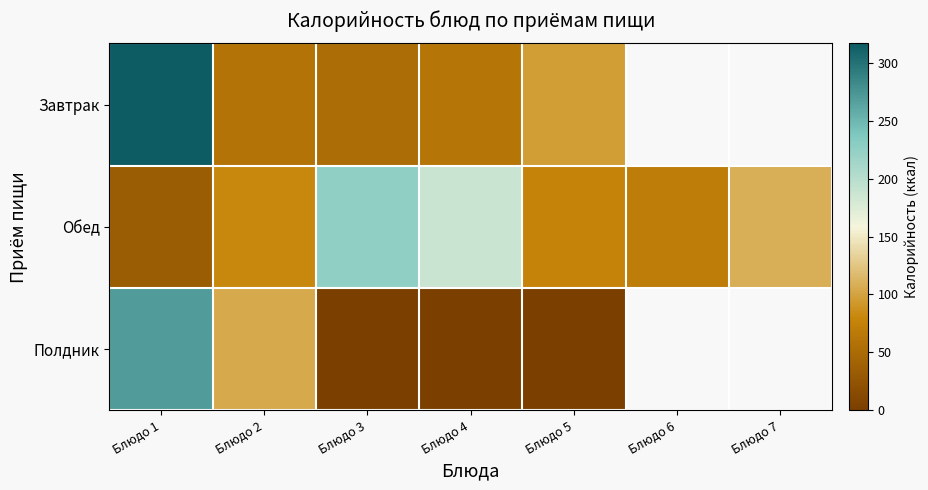

What is the sum of all Обед values?

785.2